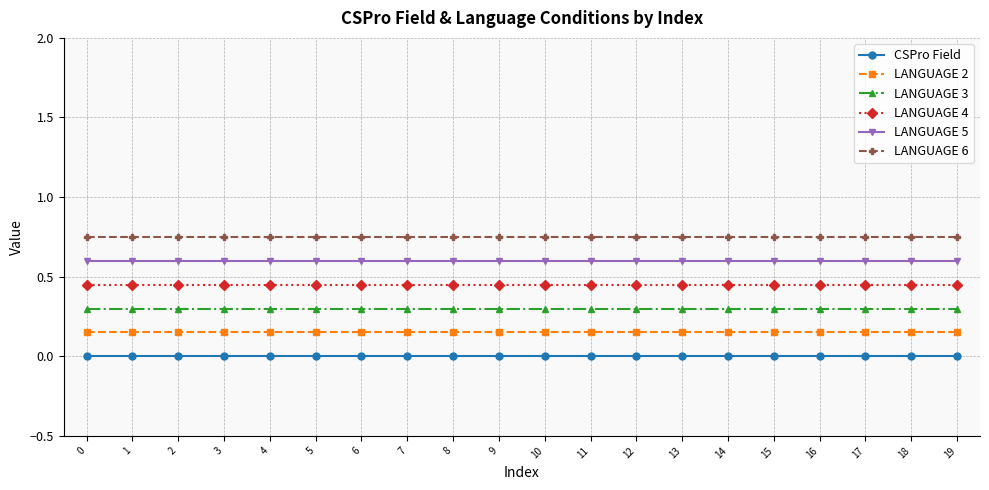

True or false: CSPro Field and LANGUAGE 3 intersect in this chart.

False